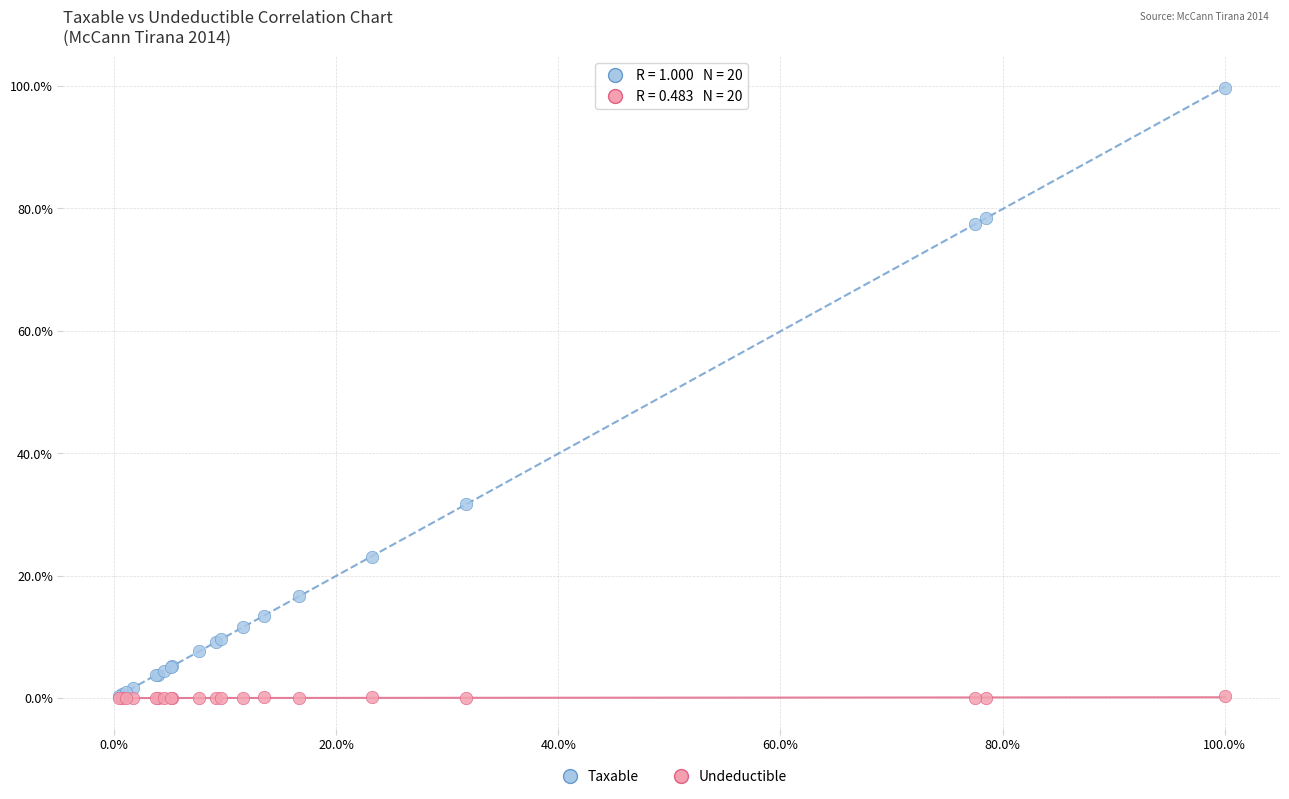

In the Taxable series, what Y value is closest to 50?

31.7